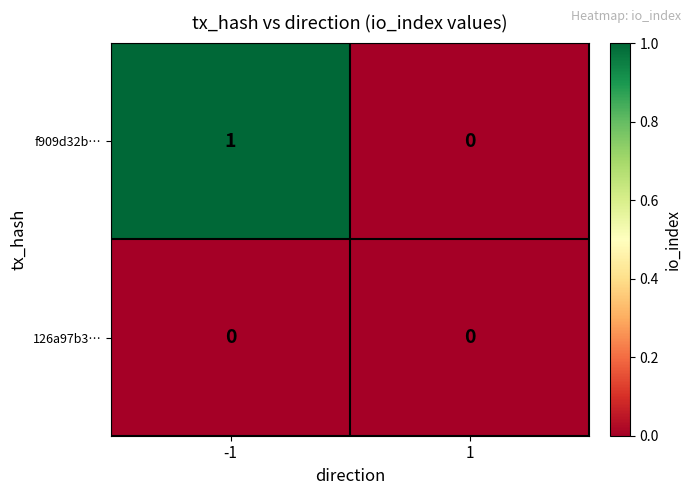

Which series has the largest total across all categories?

f909d32b…